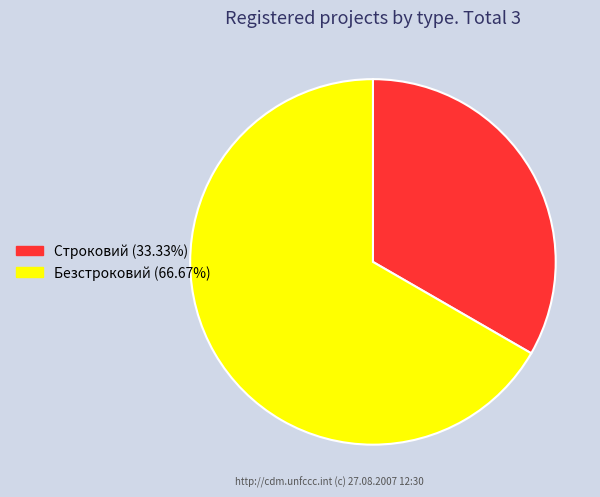

Which category accounts for the majority?

Безстроковий